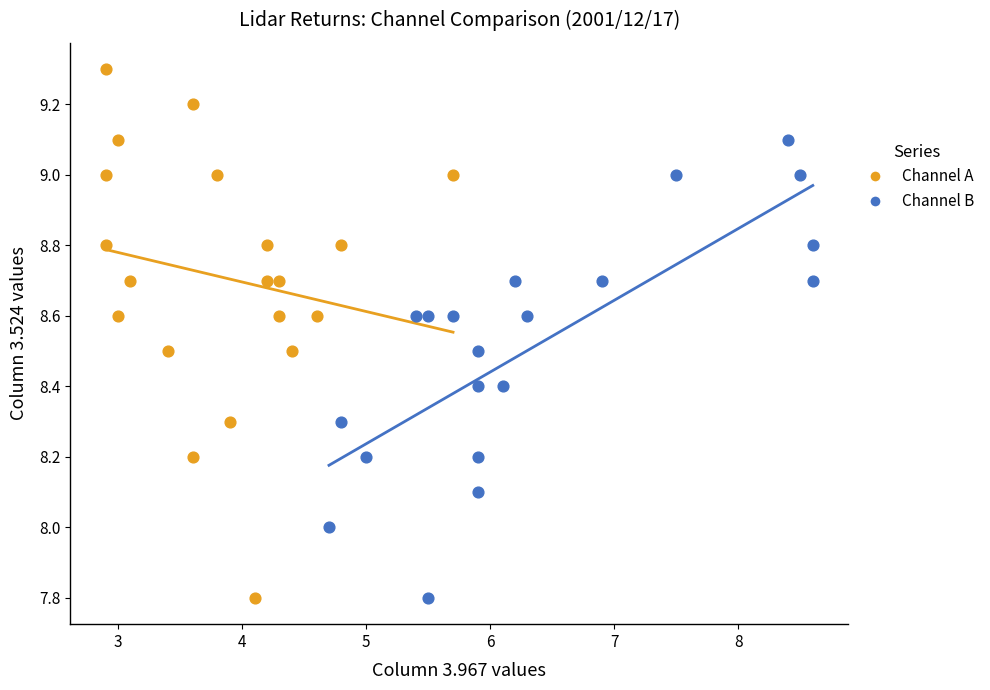

Which series has the widest spread of Y values?

Channel A